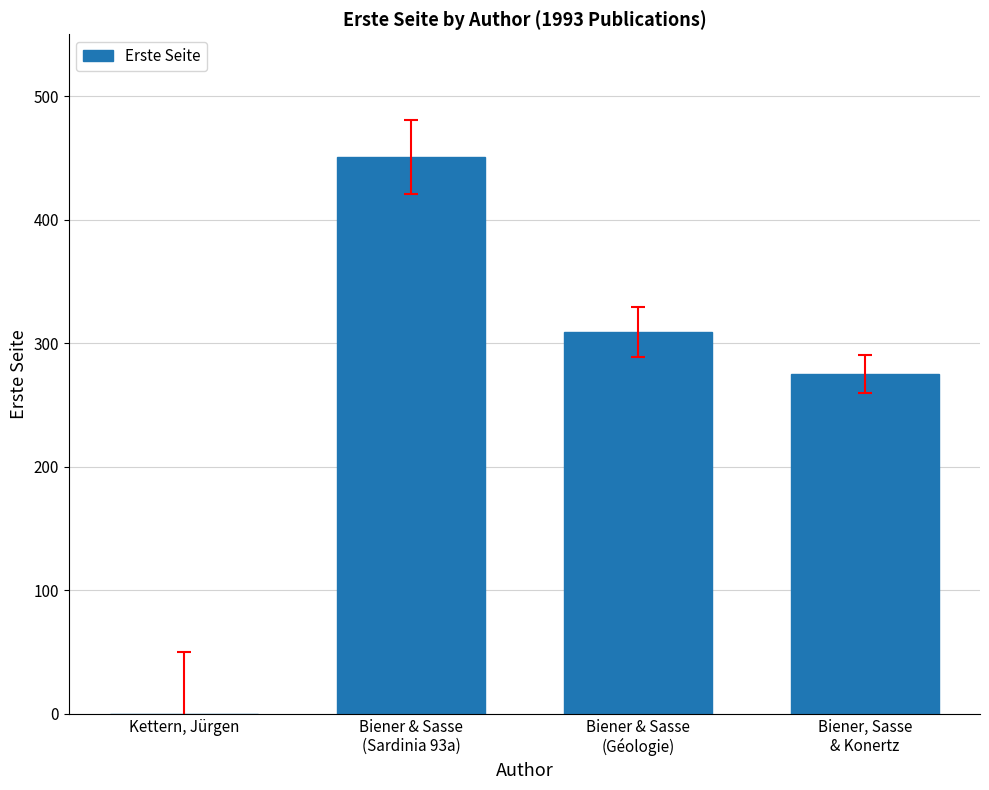

Are the bars horizontal?

No